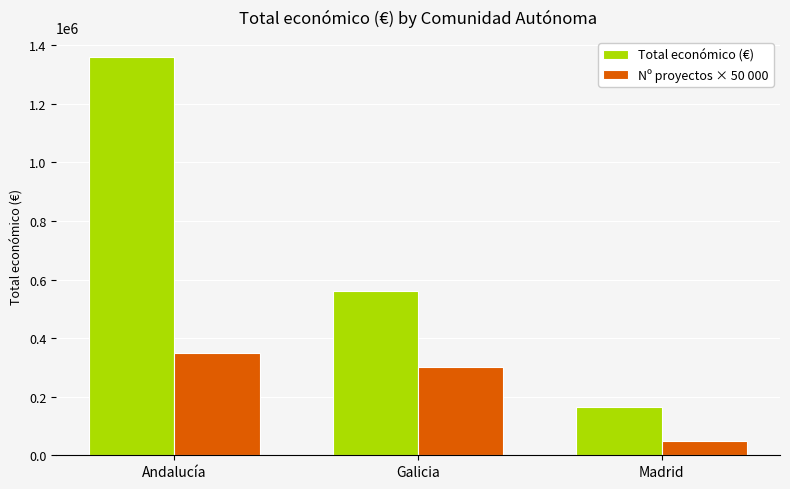

What are all the series names shown in the legend?

Total económico (€), Nº proyectos × 50 000